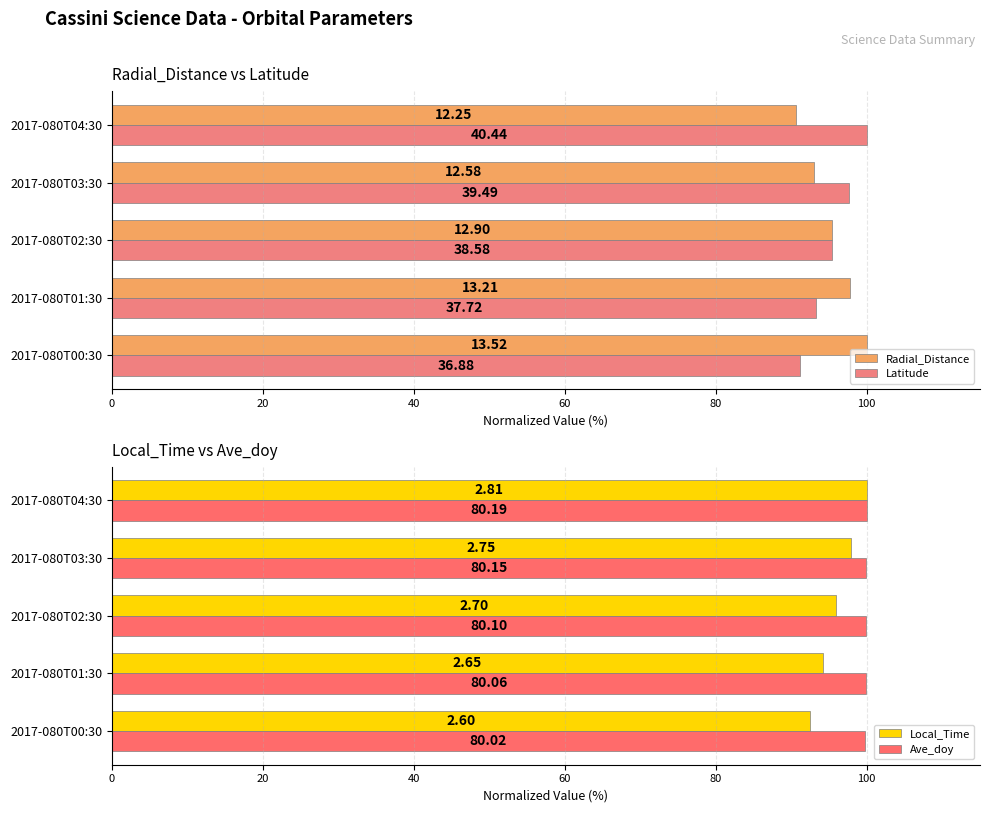

Count the Ave_doy values in the range 99 to 100.

5